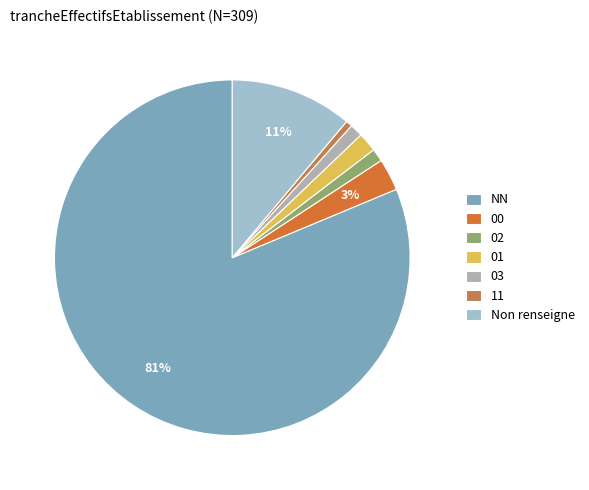

Which category has the biggest portion of the pie?

NN